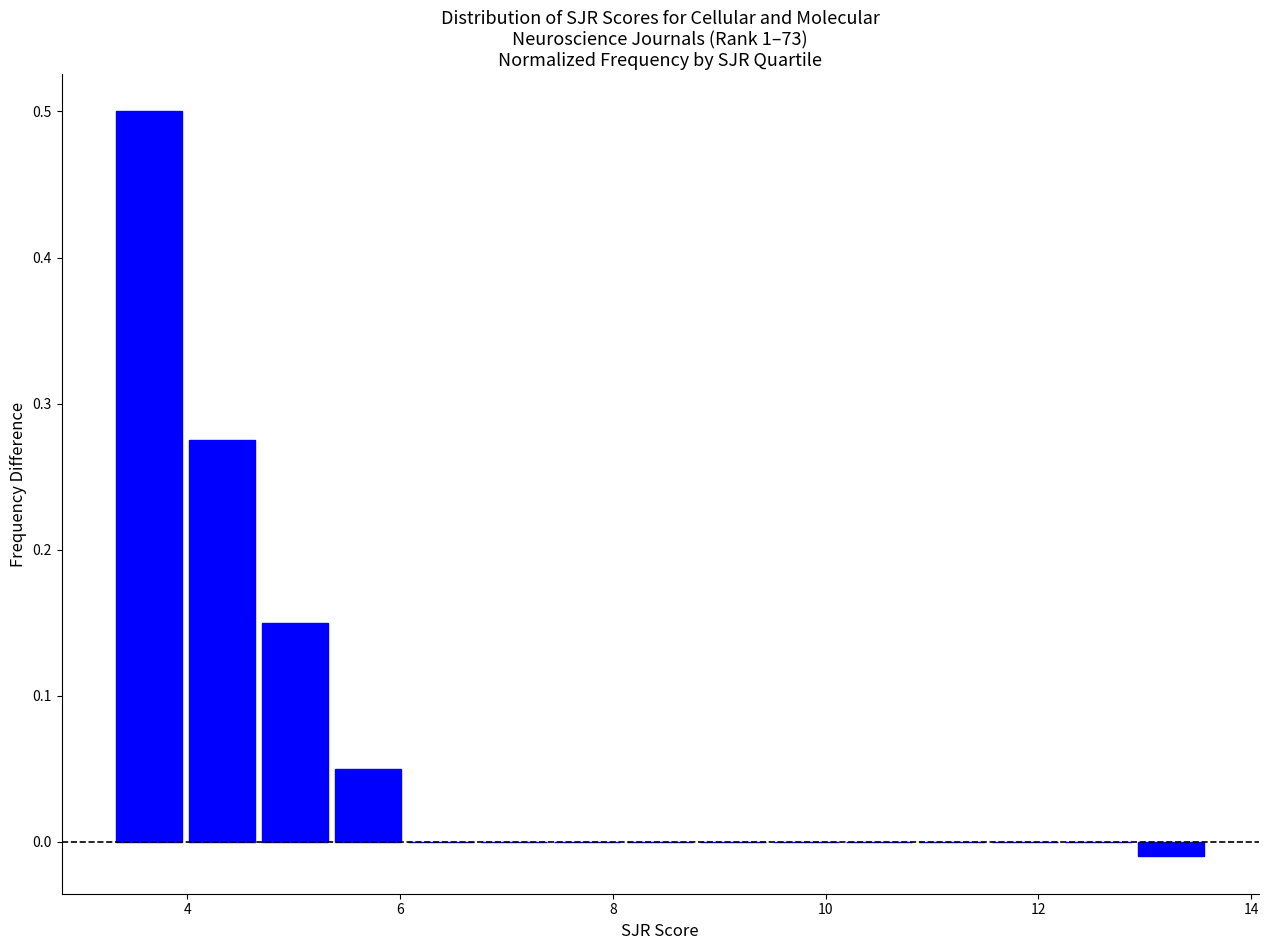

Read against the x-axis, roughly where is the centre of the tallest bar?

3.6